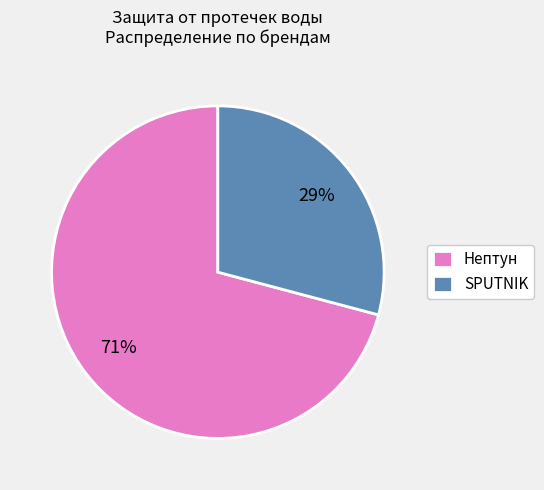

Does any single category account for the majority?

Yes